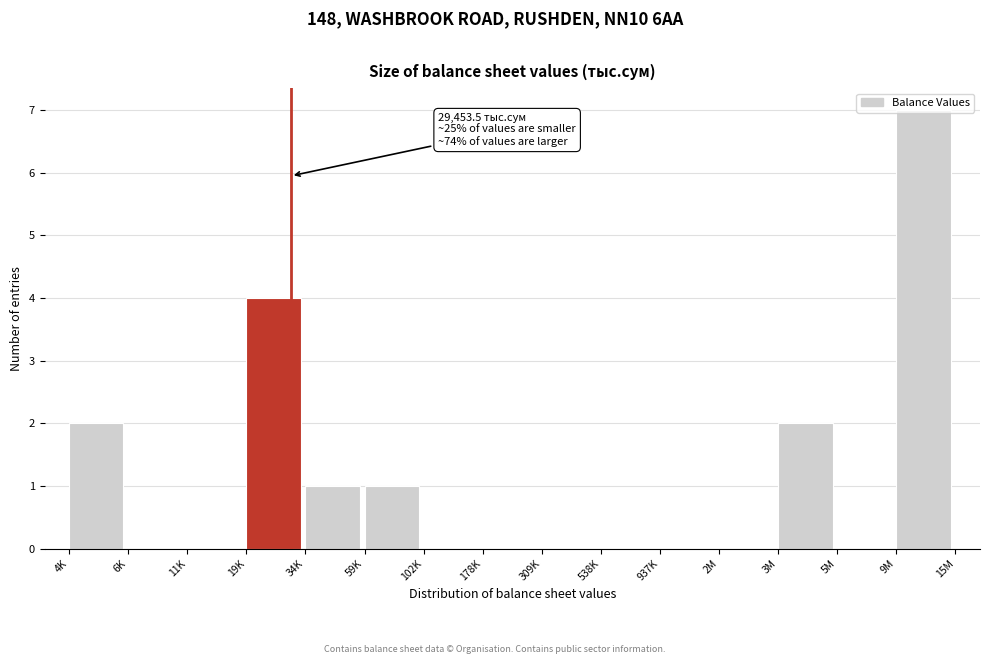

True or false: the data shows -3 at 6K.

False